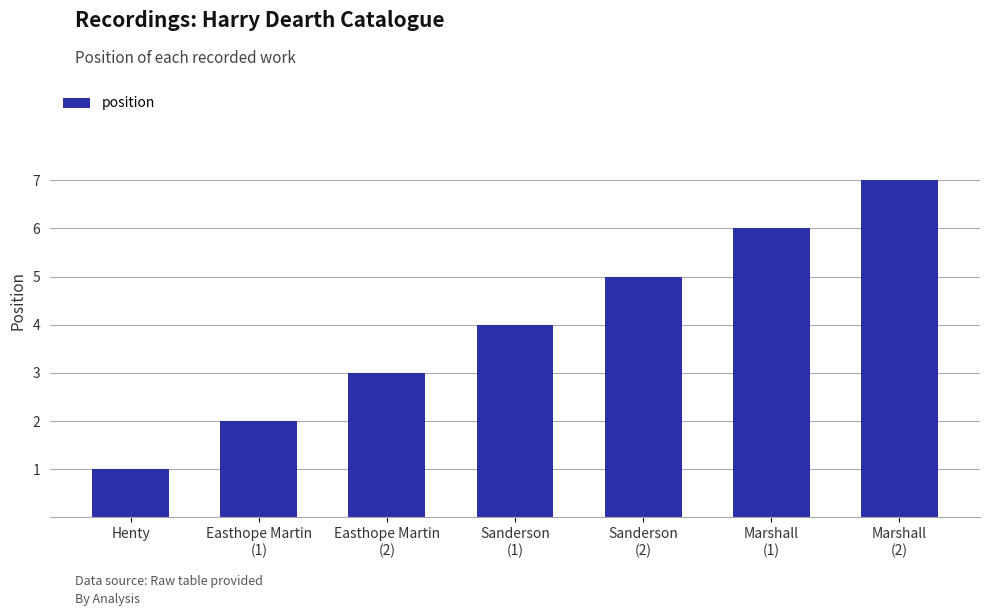

At which label is the value closest to 4?

Sanderson
(1)